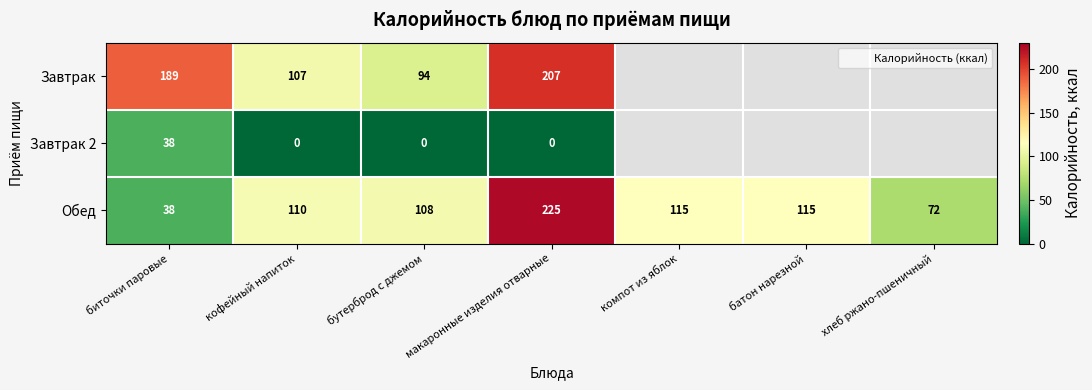

Is it true that Обед equals 25.9 at хлеб ржано-пшеничный?

False